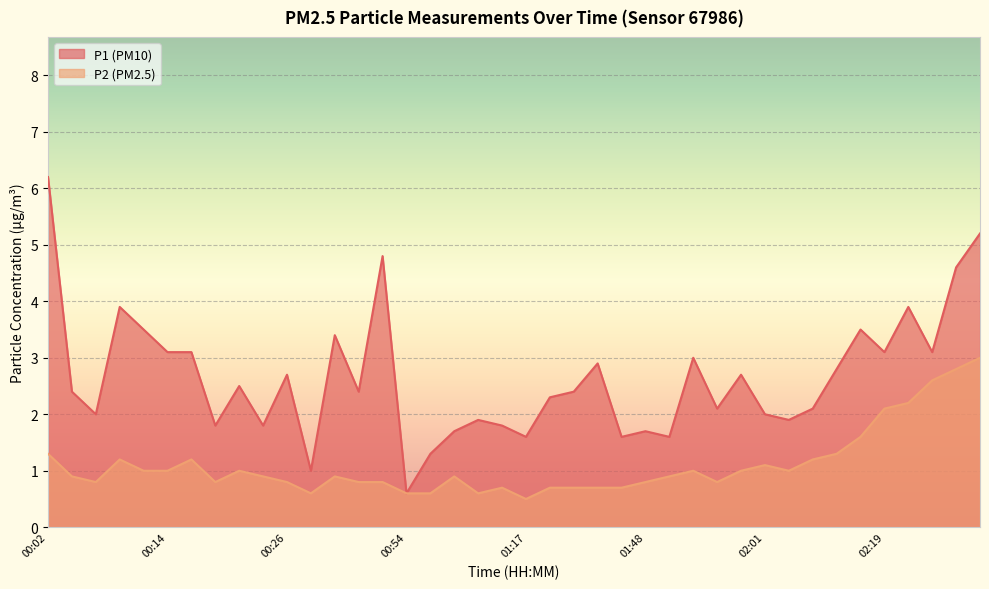

In P2, how many points are higher than both neighbors (excluding endpoints)?

8